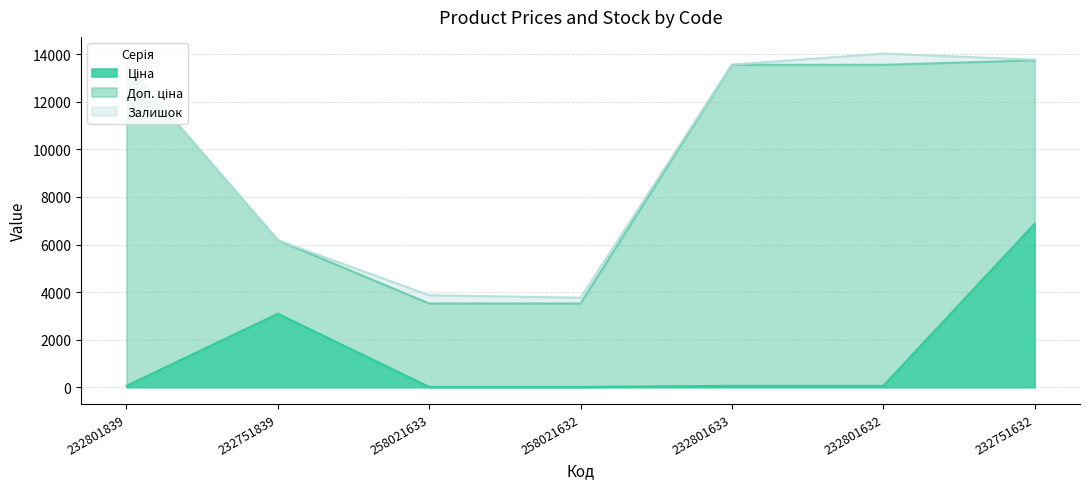

What value does the Ціна series have at 258021632?

15.6